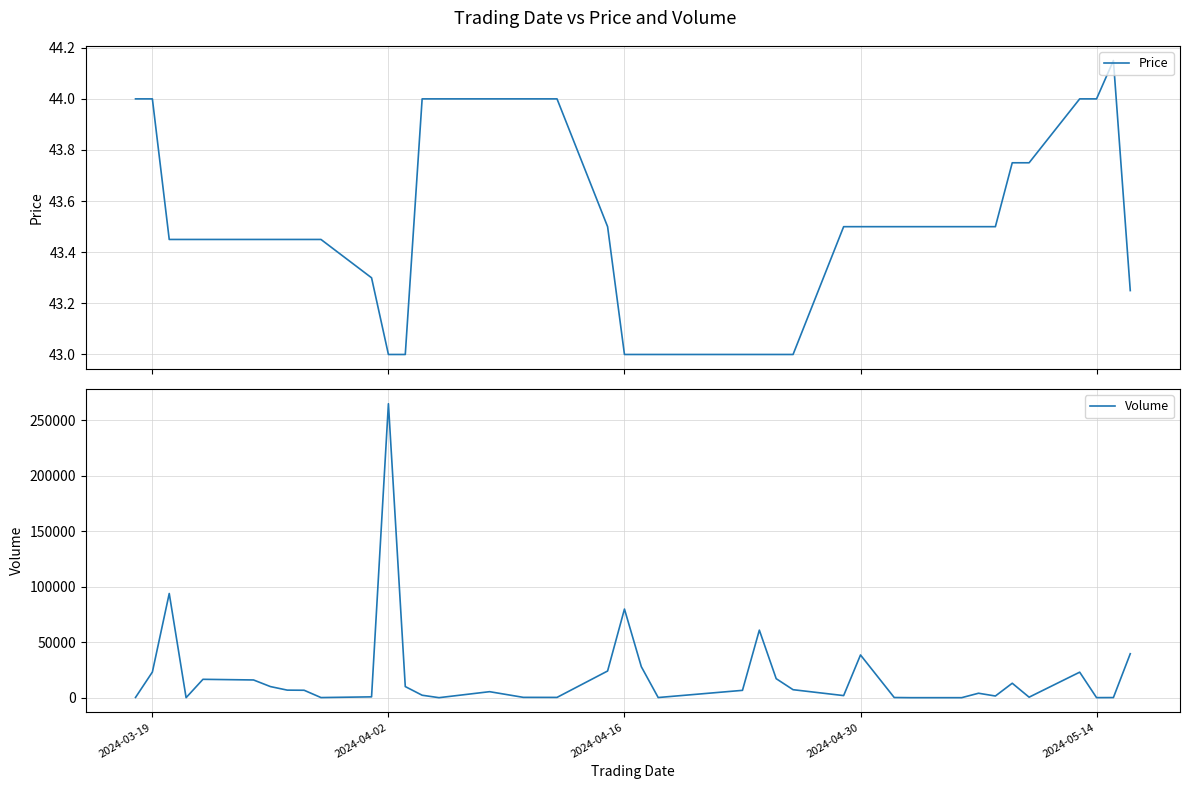

What is the lowest value of the Price series?

43.0